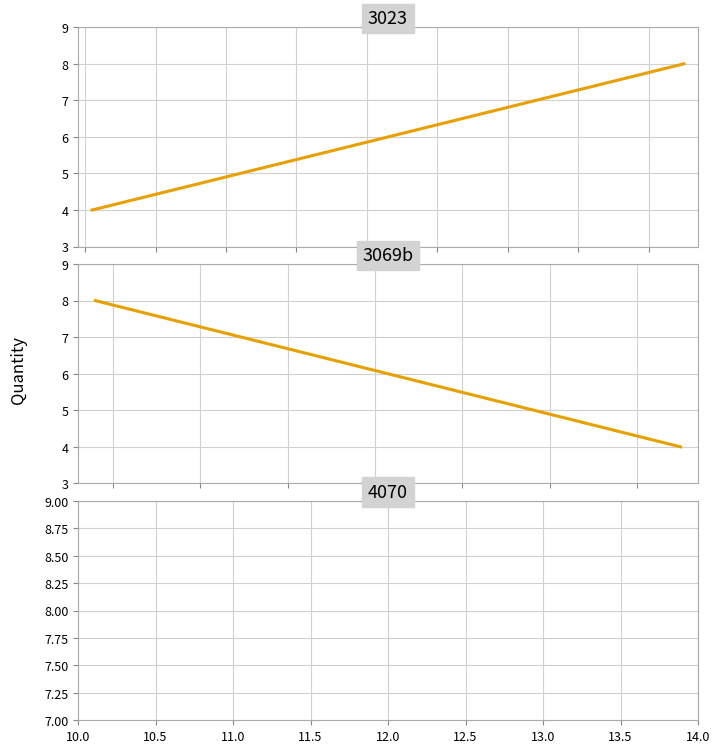

What is the difference between the maximum and minimum values?

4